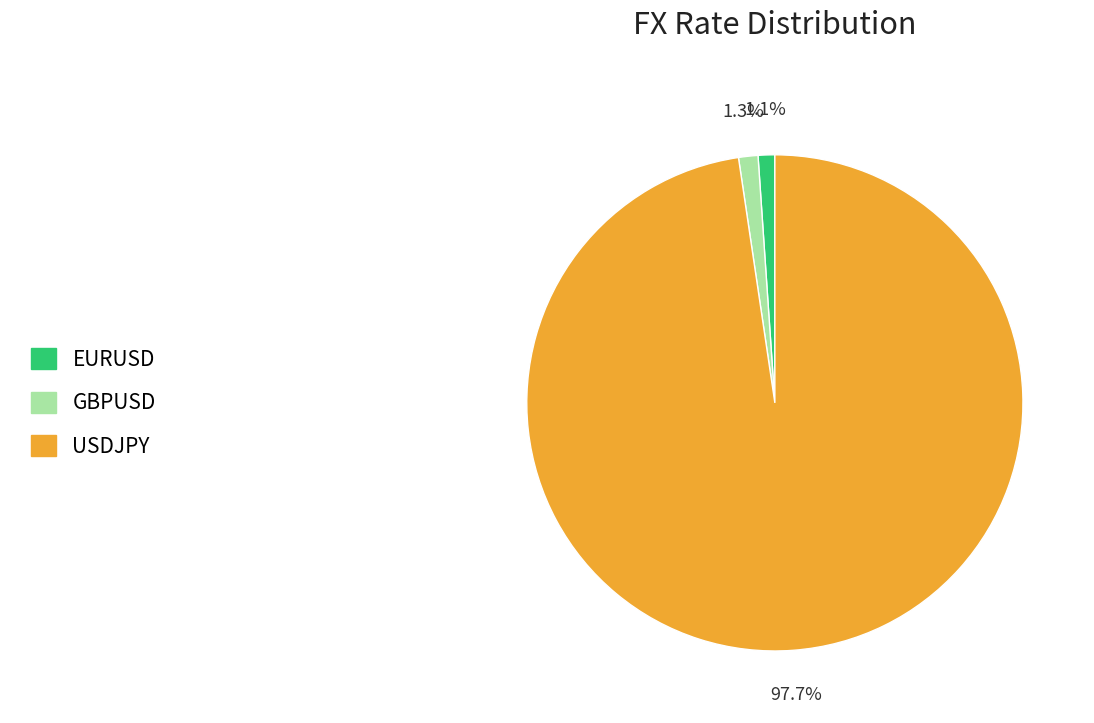

What is the largest slice in the pie chart?

USDJPY